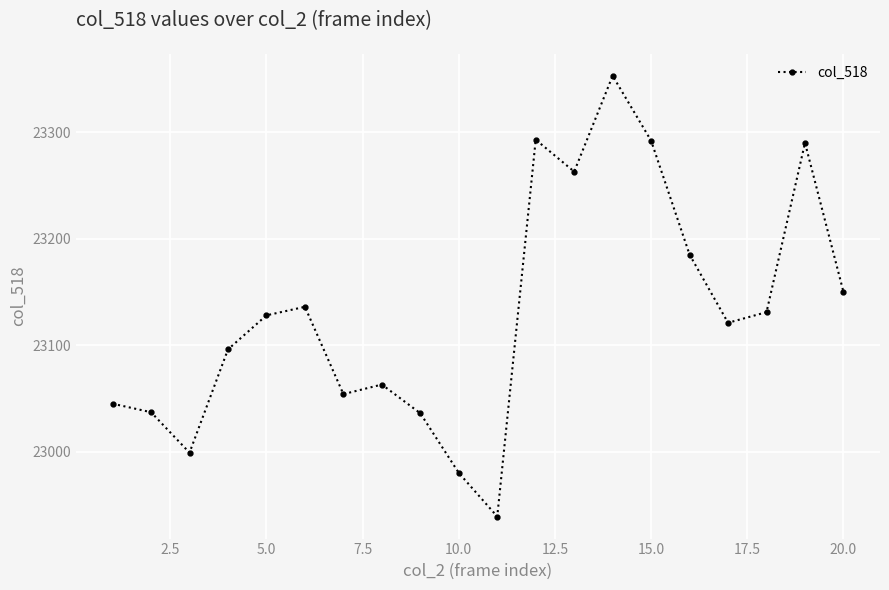

What is the value of the 6th point from the left?

23136